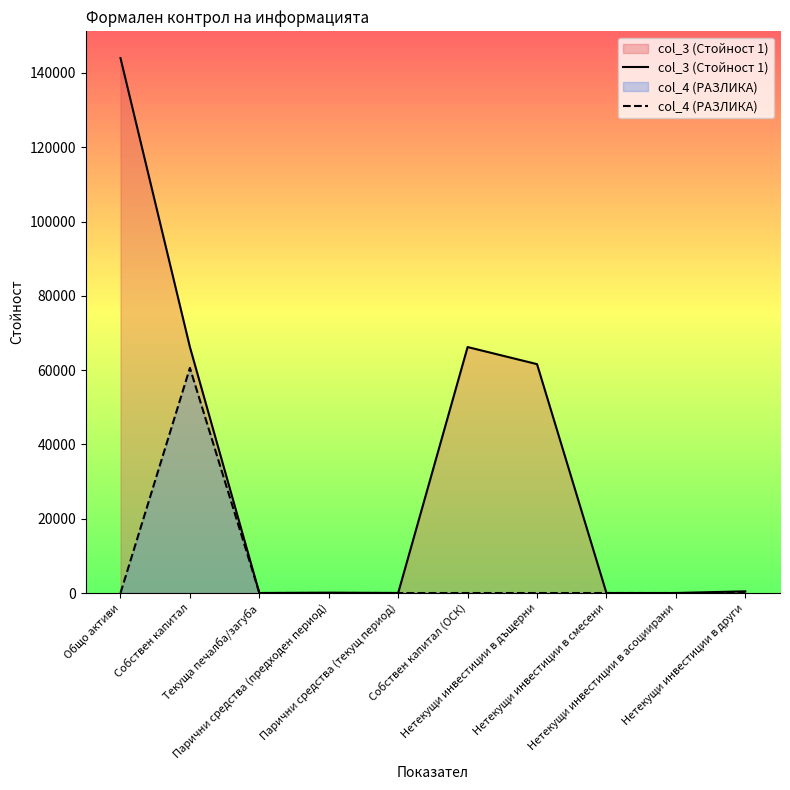

True or false: col_3 (Стойност 1) has a value of 141 at Парични средства (предходен период).

False